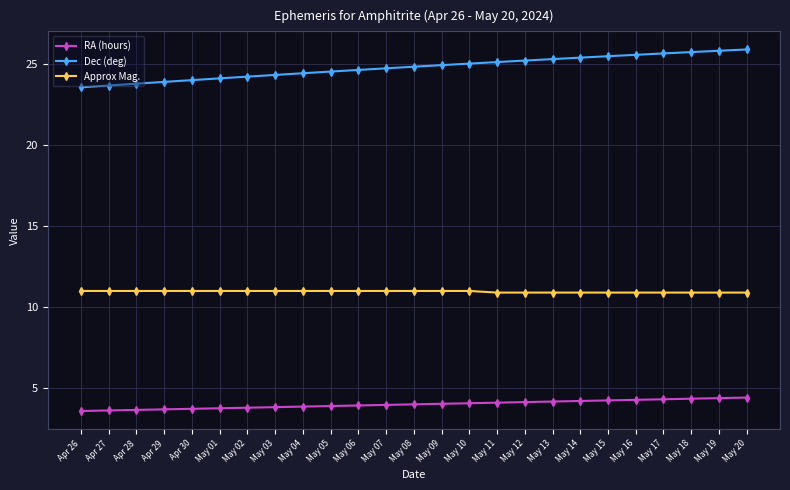

What is the highest value of the Approx Mag. series?

11.0